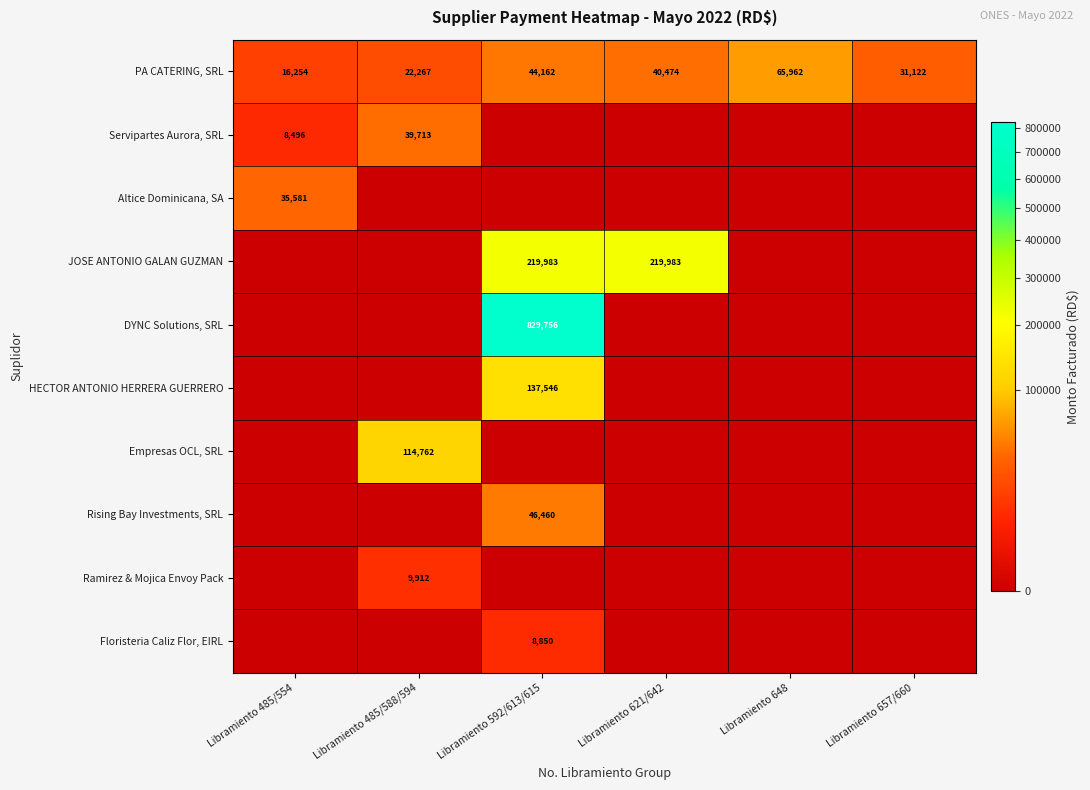

At which label does PA CATERING, SRL reach its minimum?

Libramiento 485/554